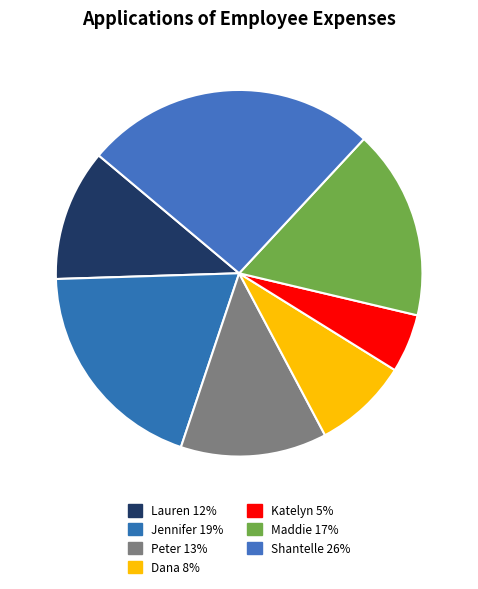

How many slices are in this pie chart?

7